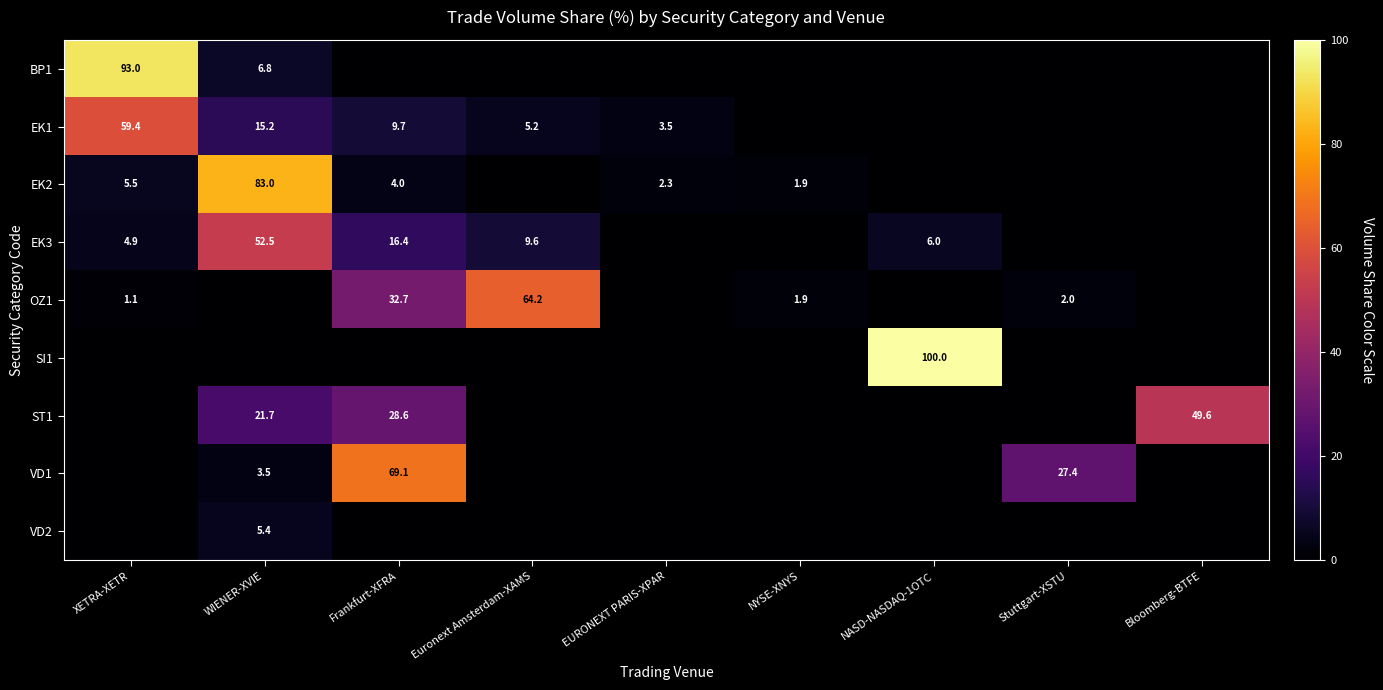

The EK2 series shows 4.0 at Frankfurt-XFRA. True or false?

True